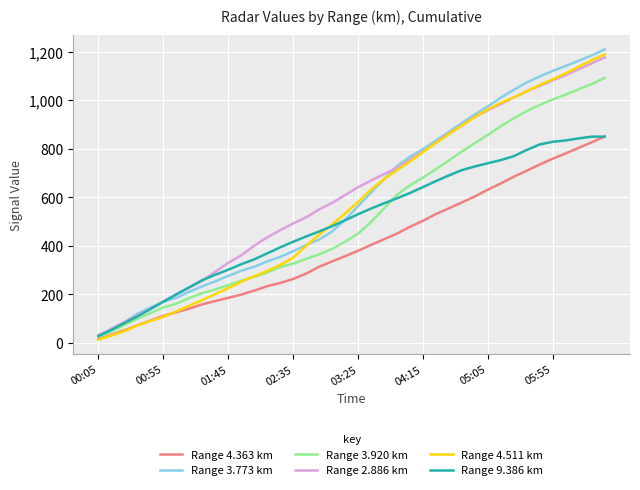

What is the maximum value for Range 3.920 km?

1091.6